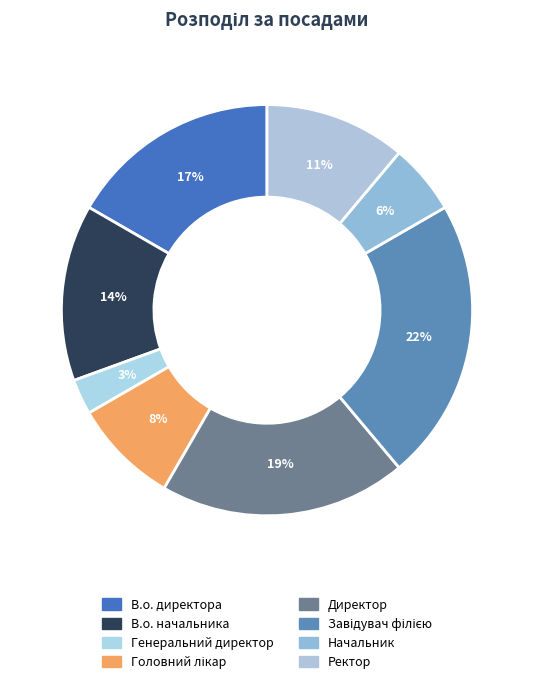

How many slices are in this pie chart?

8